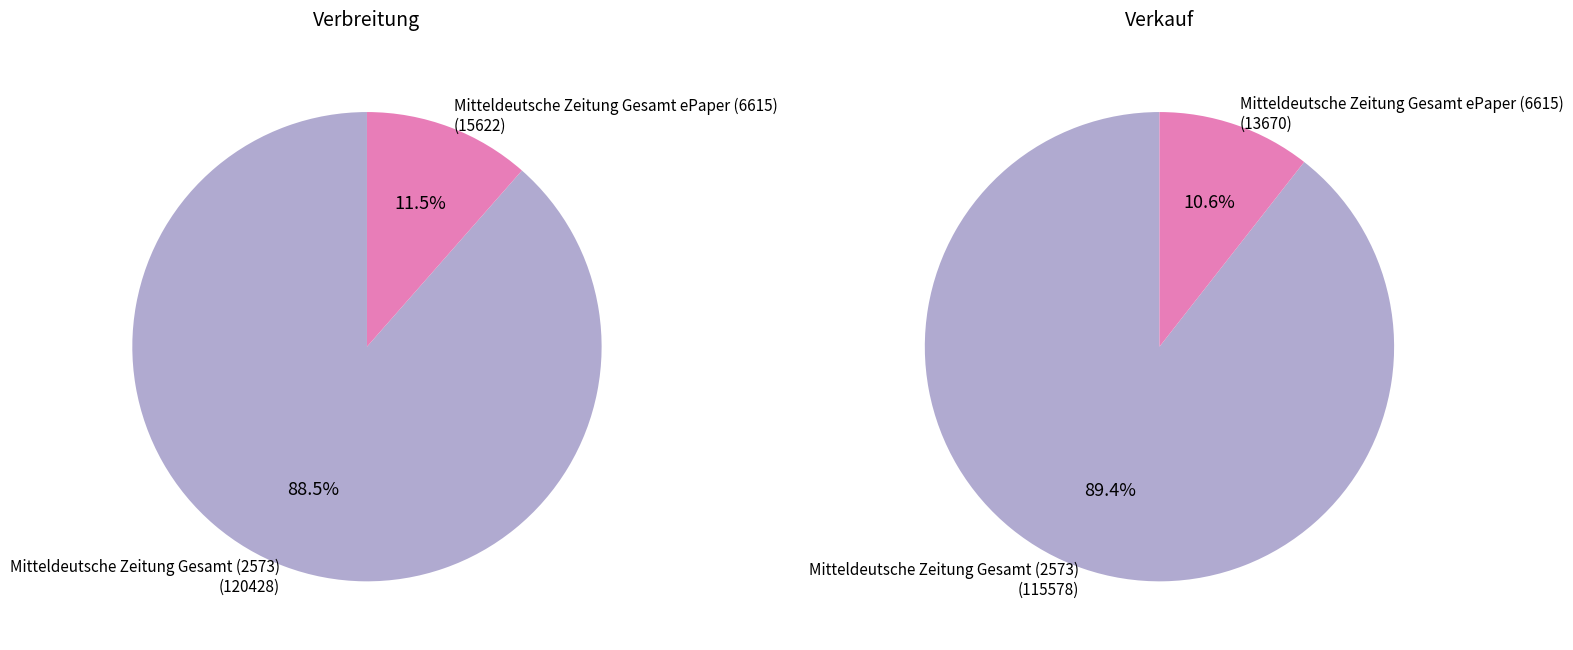

How much of the chart is everything except Mitteldeutsche Zeitung Gesamt ePaper (6615)?

88.5%